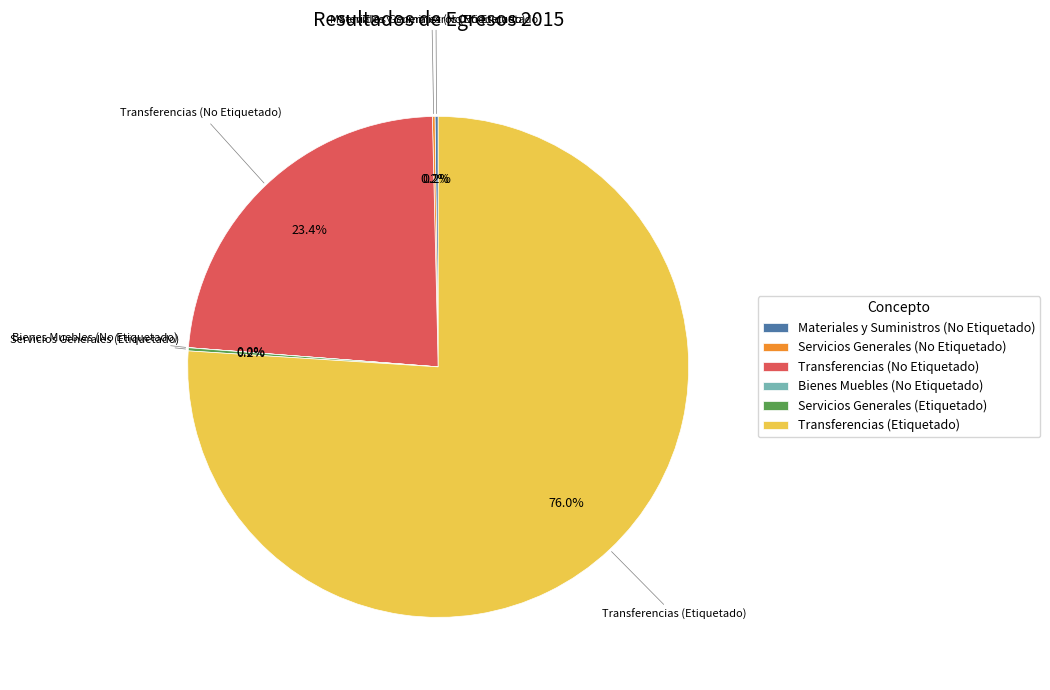

How much of the chart is everything except Transferencias (No Etiquetado)?

76.6%